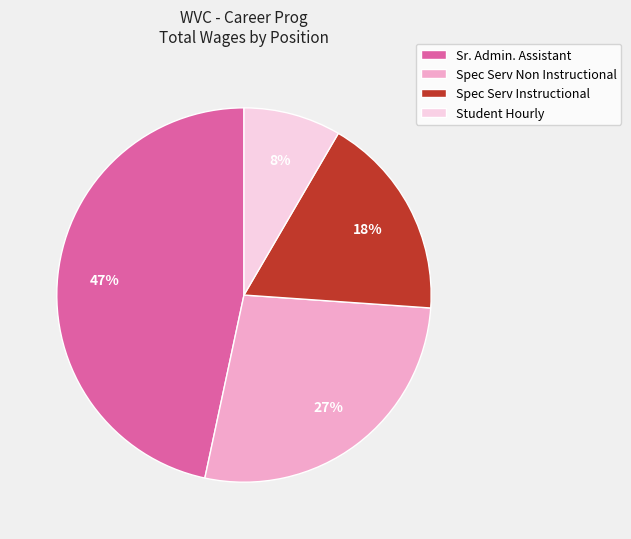

How many segments does this pie chart have?

4